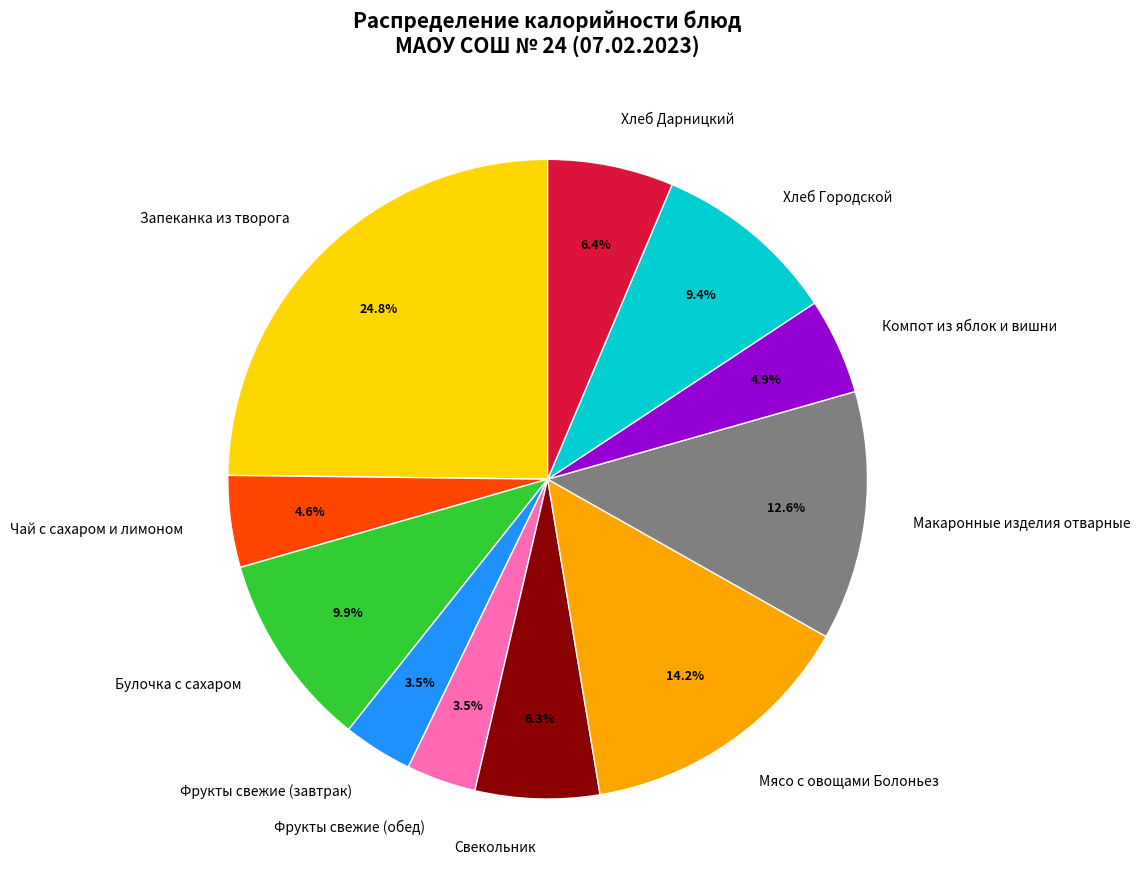

Is it true that Макаронные изделия отварные is 13% of the pie?

True